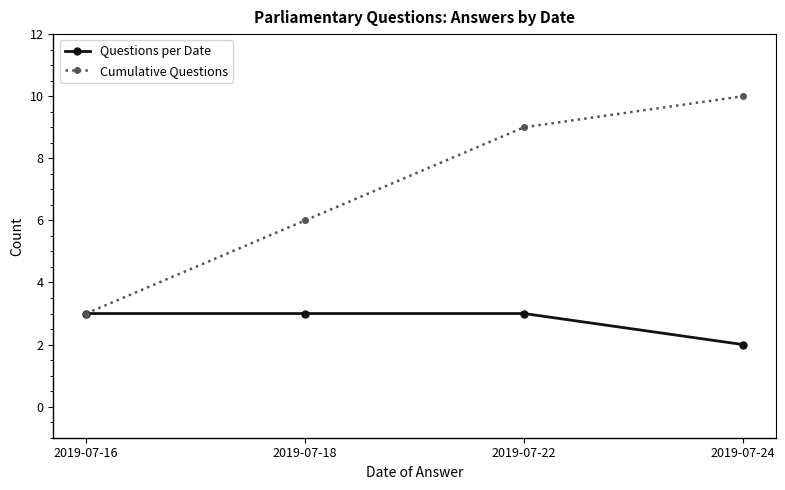

Read the Cumulative Questions value at 2019-07-18.

6